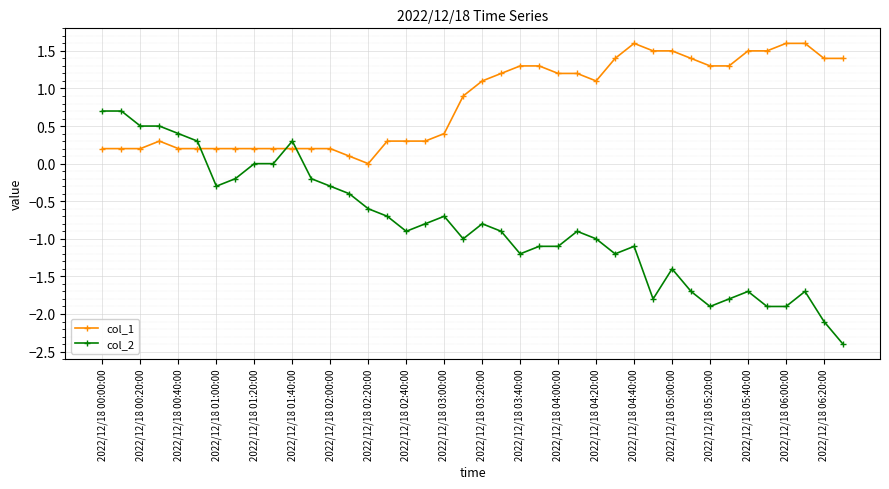

How many intersections are there between col_2 and col_1?

3